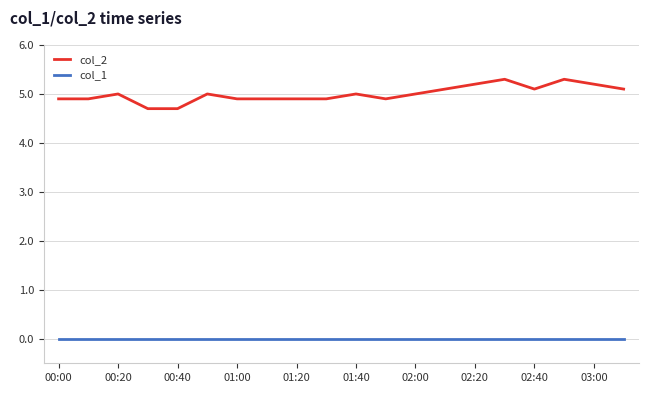

True or false: col_2 and col_1 cross at least once.

False